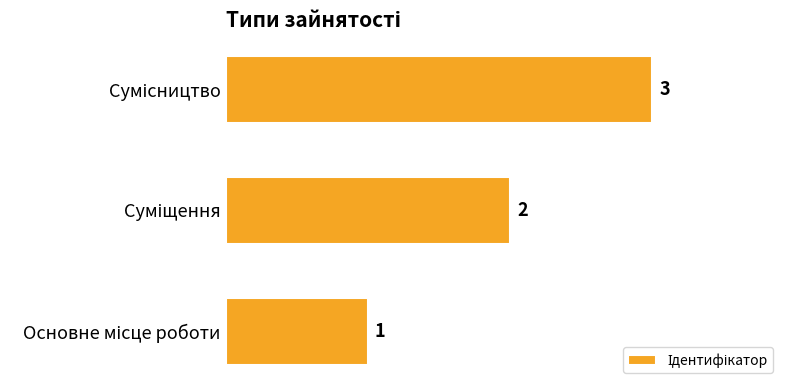

What is the maximum value shown in the chart?

3